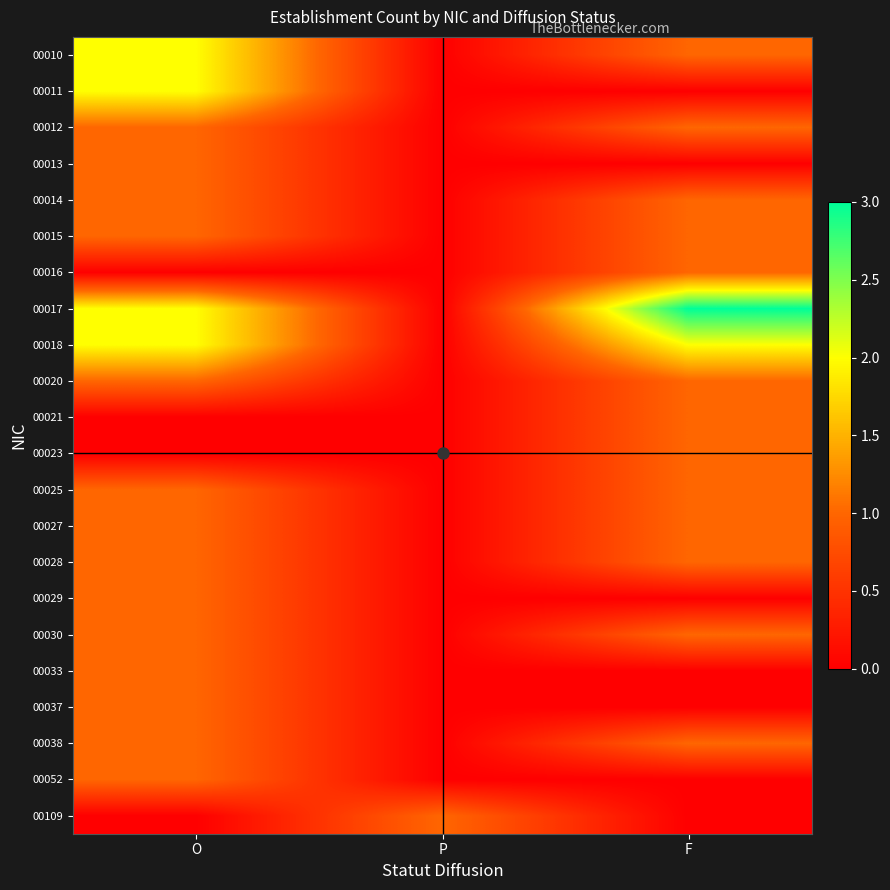

What is the total value across all series at P?

1